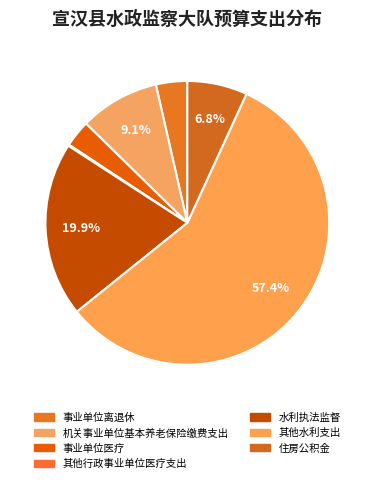

True or false: 住房公积金 accounts for 16% of the total.

False